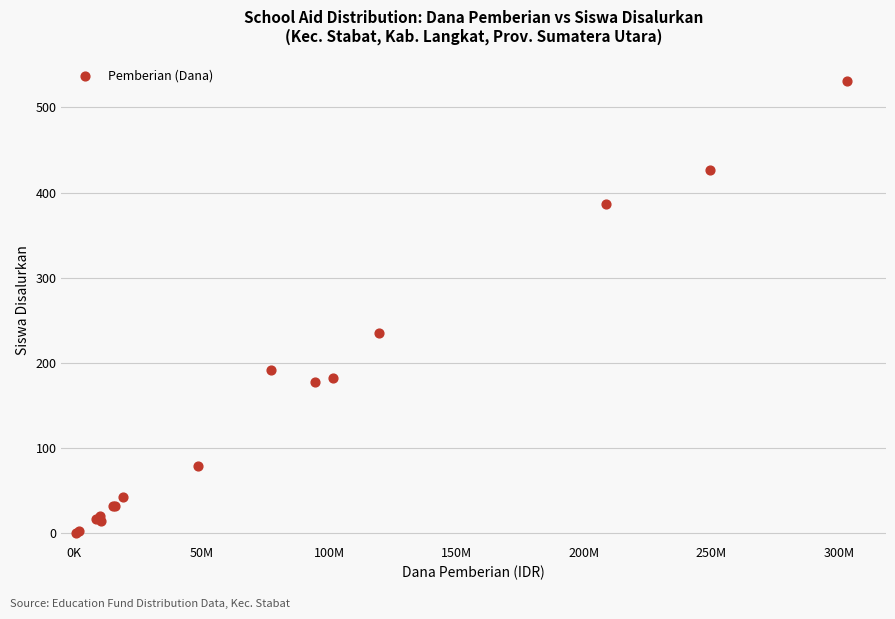

What Y value in the scatter plot is closest to 266?

235